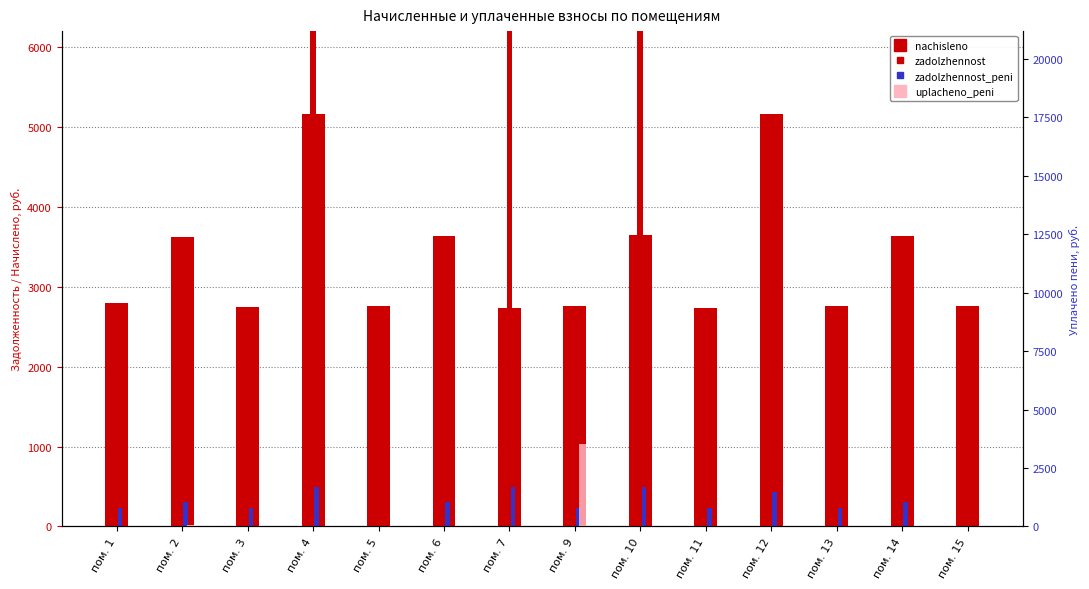

Rank the categories by nachisleno value from lowest to highest.

пом. 11, пом. 7, пом. 3, пом. 5, пом. 9, пом. 13, пом. 15, пом. 1, пом. 2, пом. 6, пом. 14, пом. 10, пом. 4, пом. 12